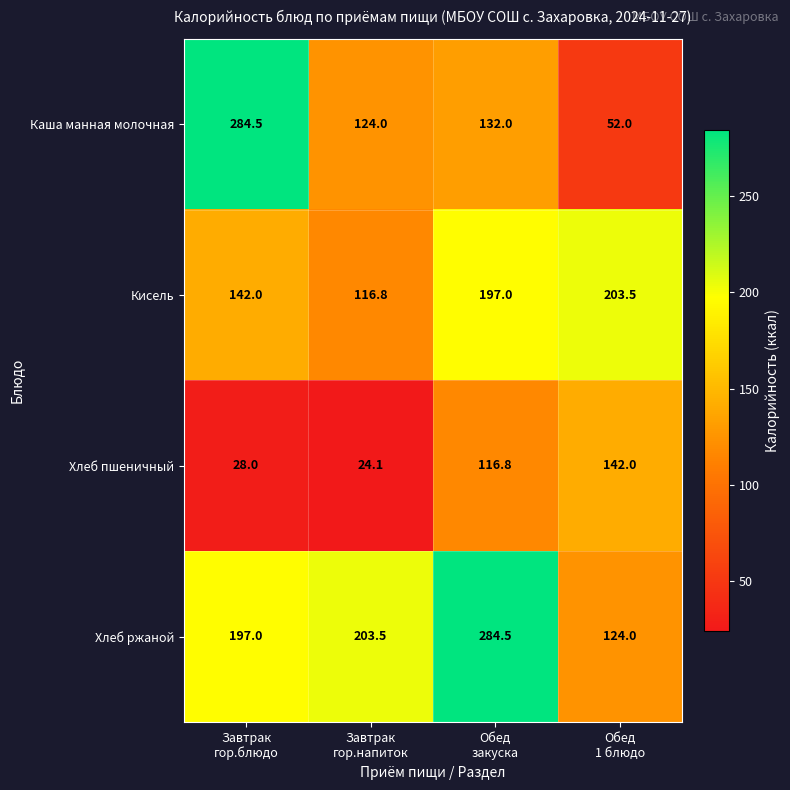

What is the sum of all Каша манная молочная values?

592.5